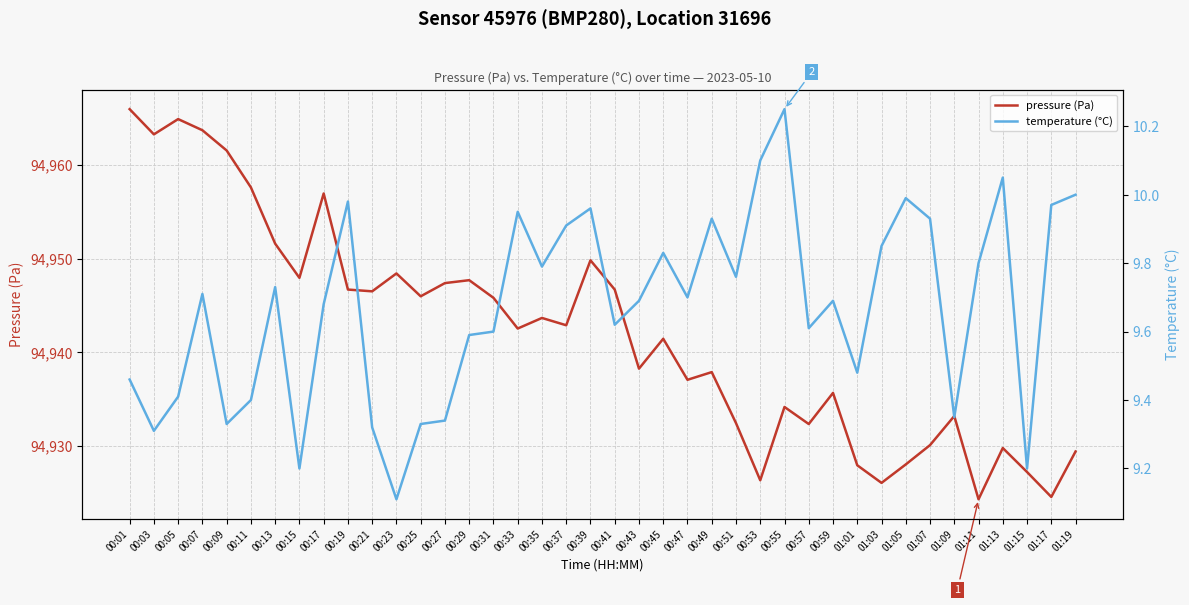

How many interior local valleys does the temperature (°C) series have?

12